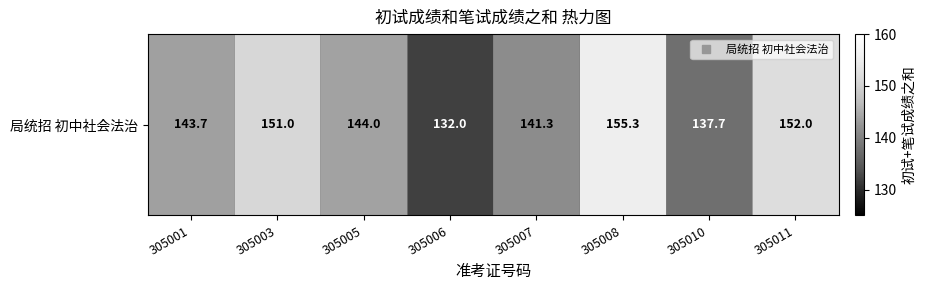

What is the change in value from 305005 to 305006?

-12.0